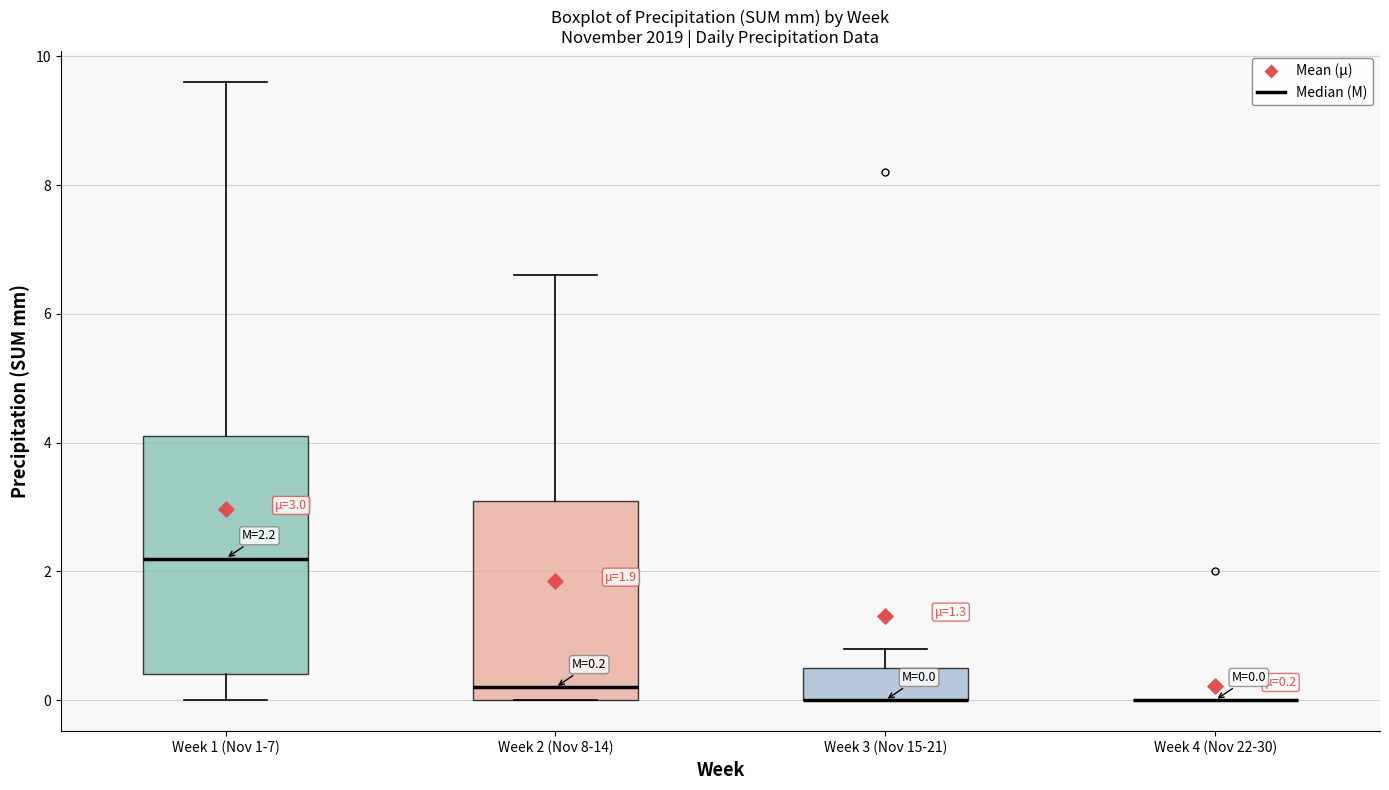

Comparing the boxes themselves (not the whiskers), which one is the tallest?

Week 1 (Nov 1-7)